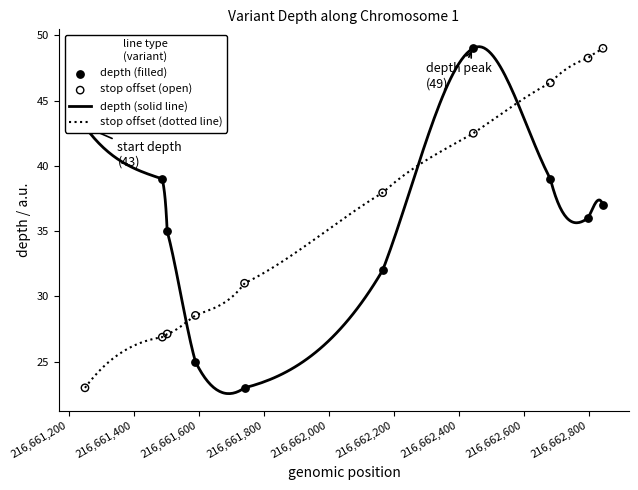

Which series has the largest Y range (max minus min)?

depth